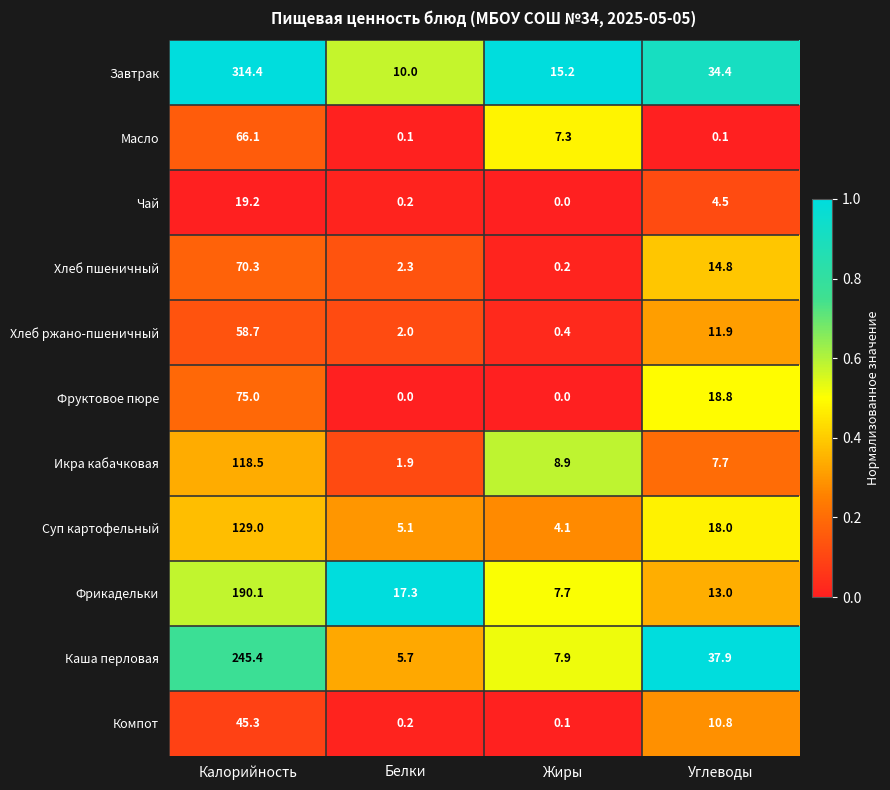

The value of Хлеб пшеничный at Калорийность is 107.1. True or false?

False